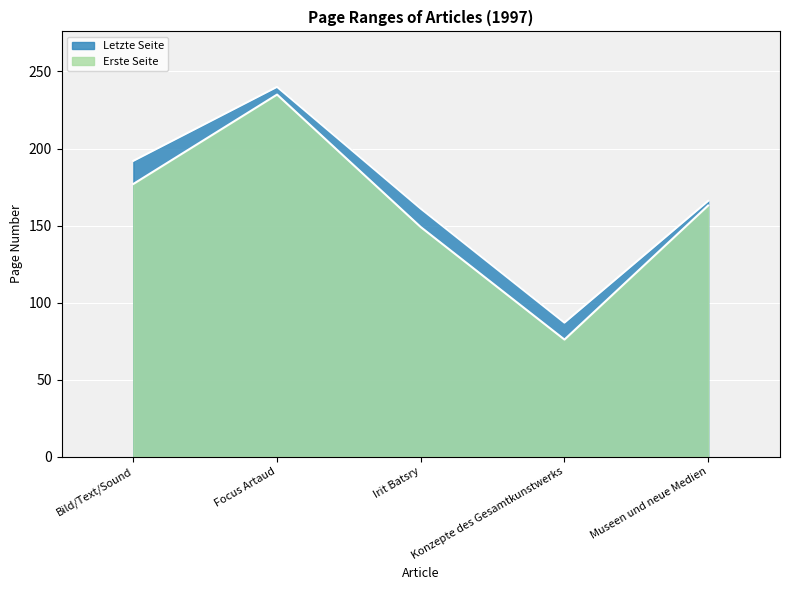

Where is Erste Seite nearest to the value 155?

Irit Batsry